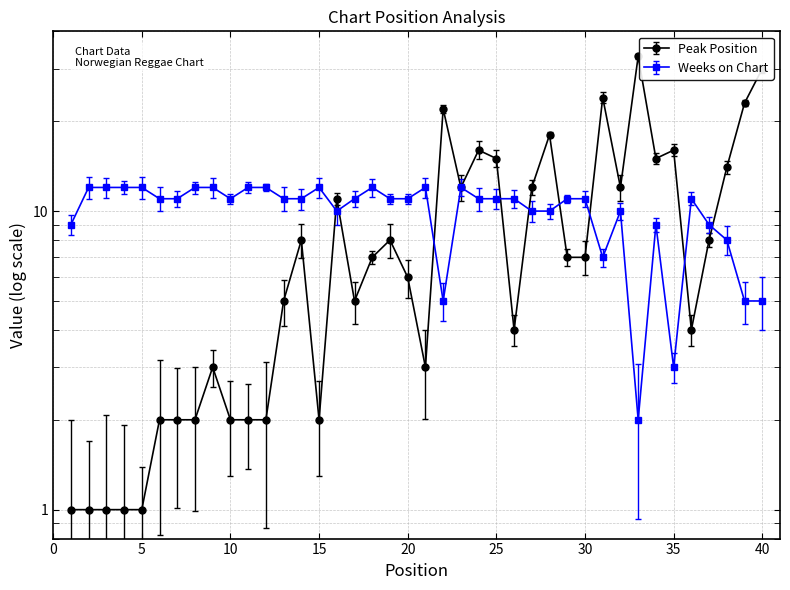

What are all the series names shown in the legend?

Peak Position, Weeks on Chart